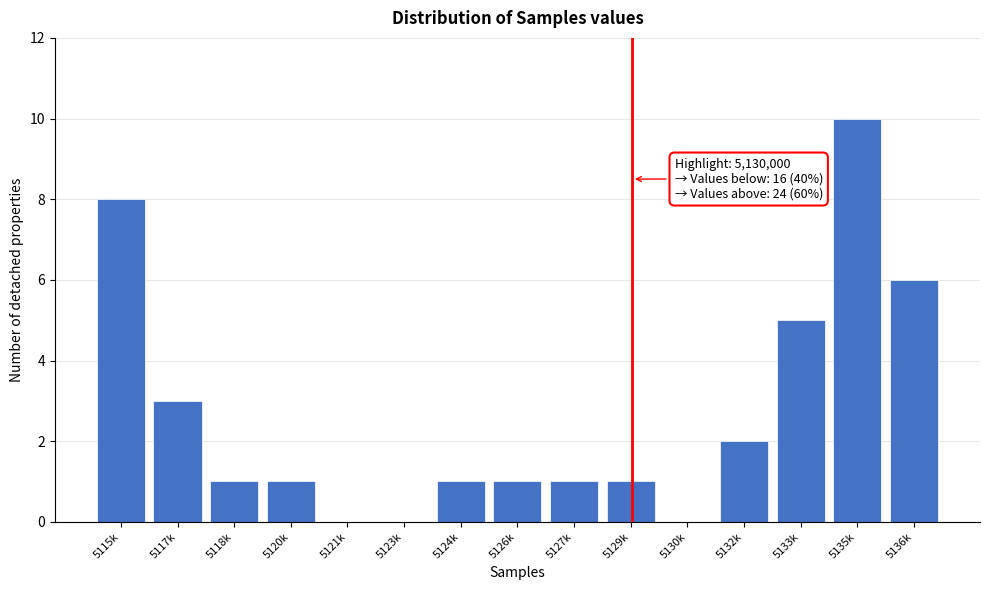

Reading right to left, what are all the values shown in this chart?

5136k=6	5135k=10	5133k=5	5132k=2	5130k=0	5129k=1	5127k=1	5126k=1	5124k=1	5123k=0	5121k=0	5120k=1	5118k=1	5117k=3	5115k=8